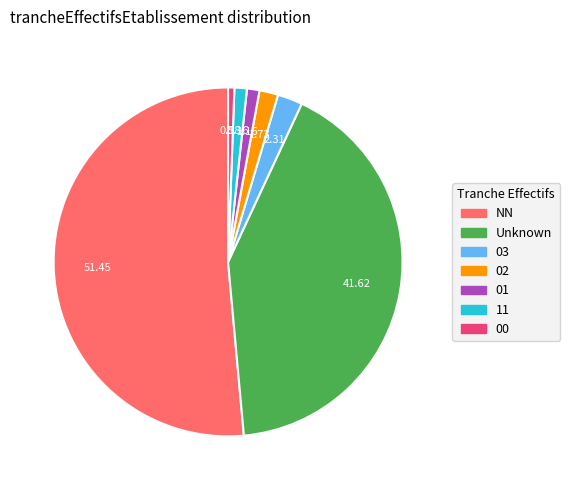

Which slice is the largest?

NN